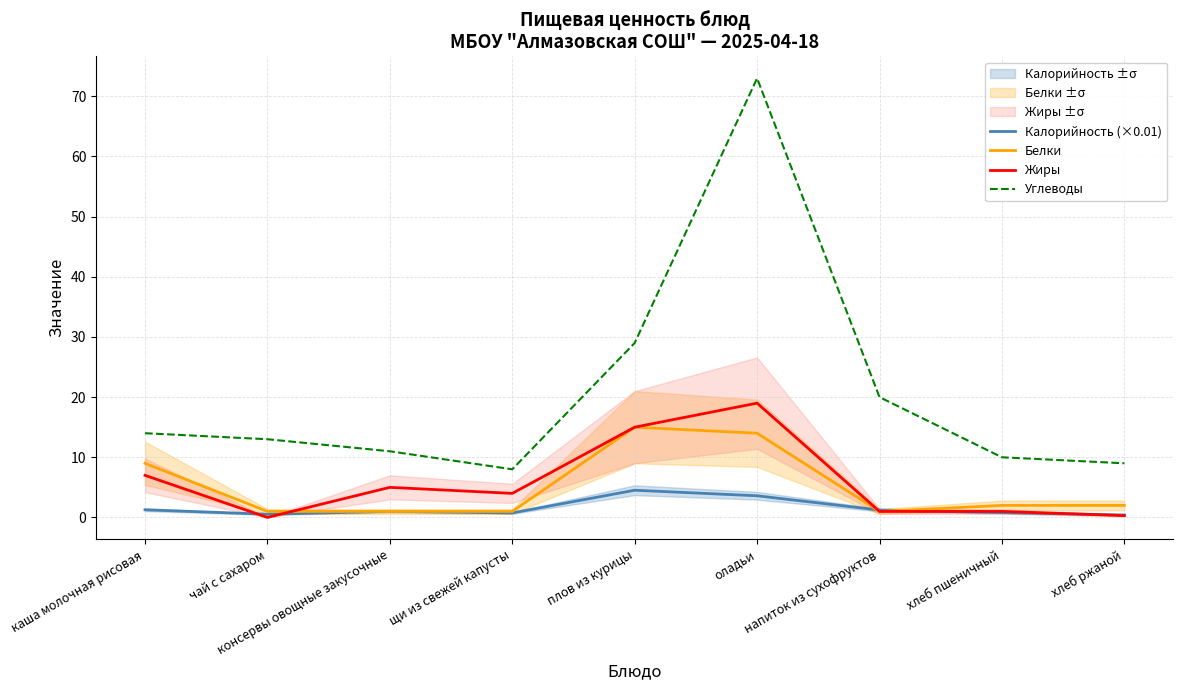

Reading right to left, transcribe all the data shown in this chart.

Калорийность (×0.01): 0.4	0.8	1.2	3.6	4.5	0.7	1.0	0.5	1.3
Белки: 2.0	2.0	1.0	14.0	15.0	1.0	1.0	1.0	9.0
Жиры: 0.3	1.0	1.0	19.0	15.0	4.0	5.0	0.0	7.0
Углеводы: 9.0	10.0	20.0	73.0	29.0	8.0	11.0	13.0	14.0